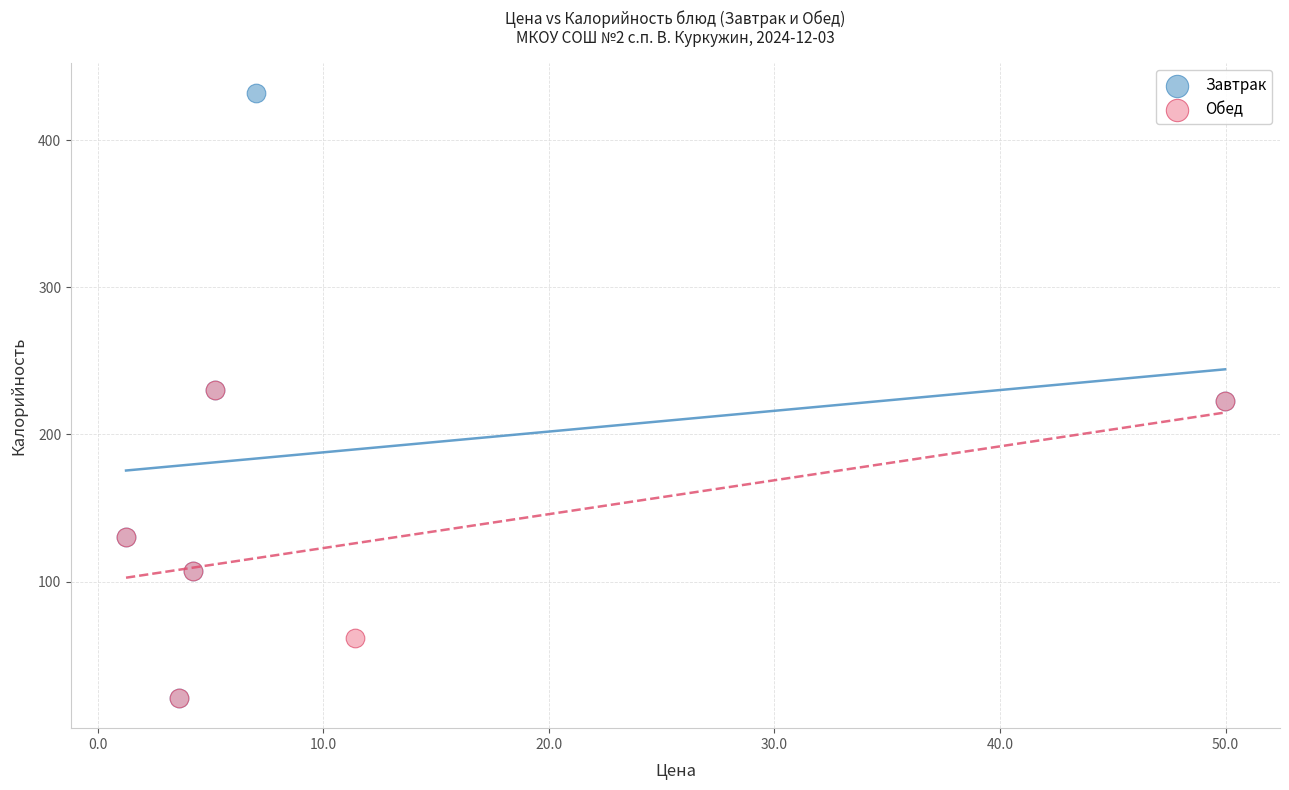

Which series has the widest spread of Y values?

Завтрак